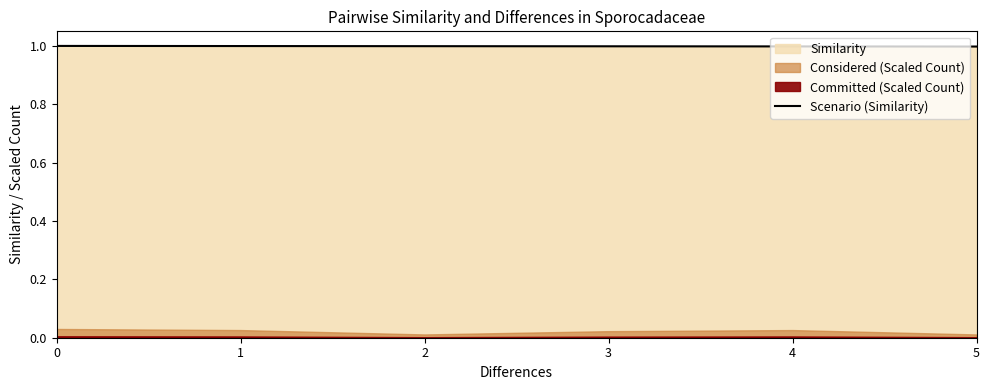

What is the approximate value at 3?

1.0